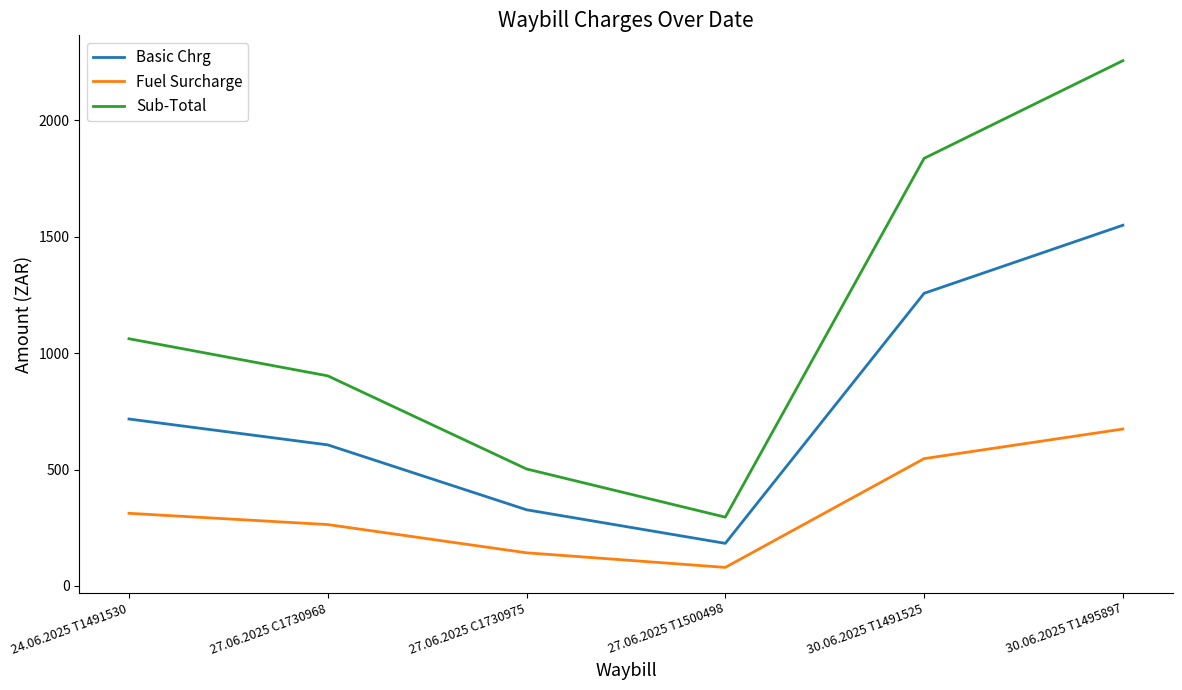

How many lines are shown in the chart?

3